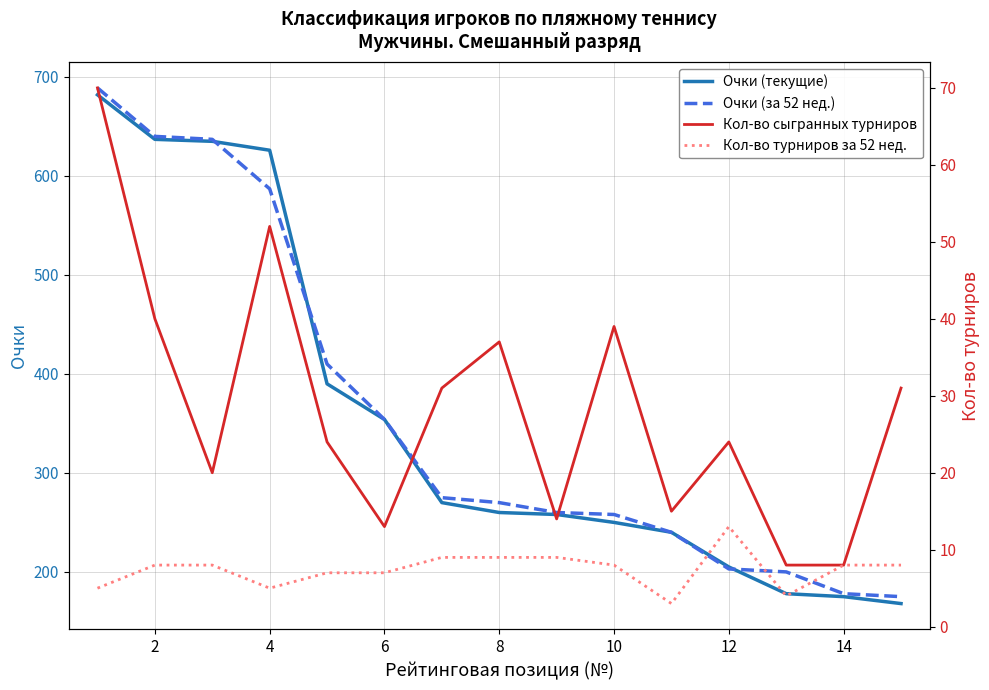

The value of Очки (текущие) at 12 is 136. True or false?

False